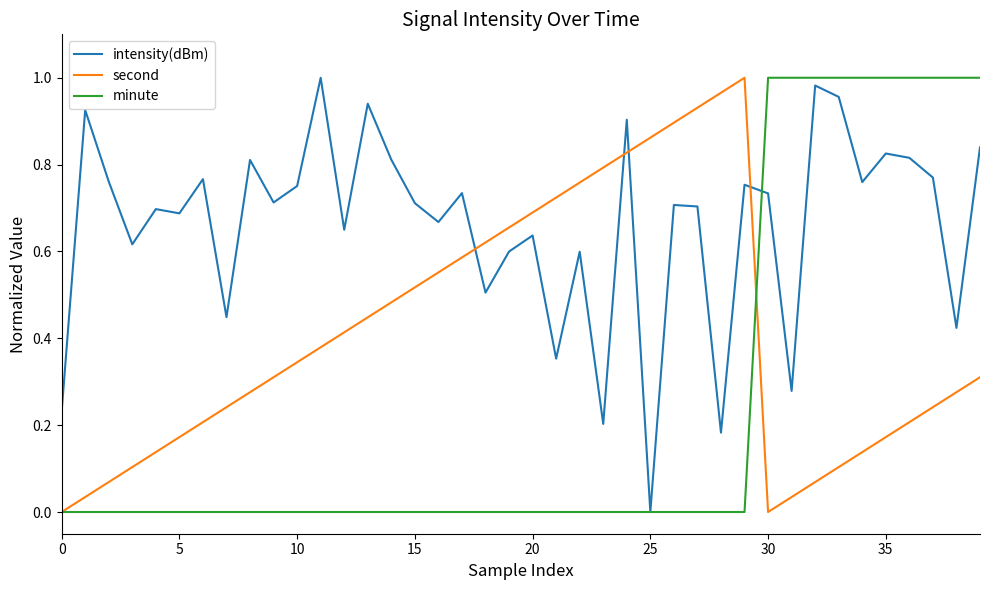

At how many categories does at least one series exceed 0?

40